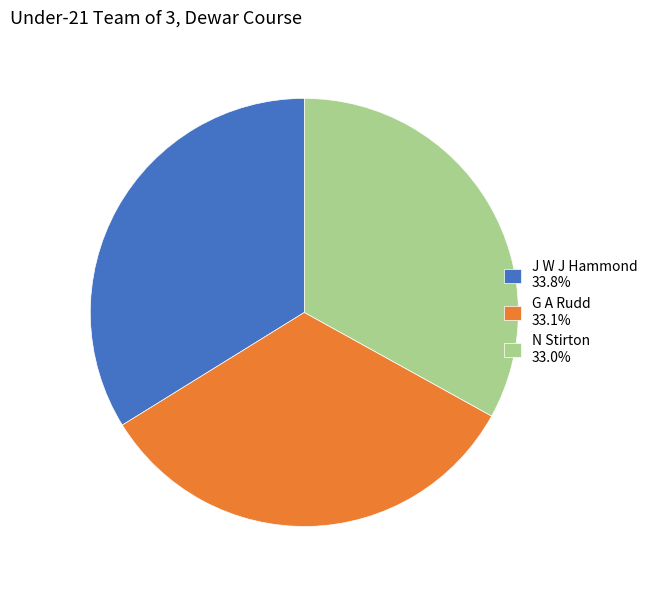

Is N Stirton 33.0% the majority of the pie?

No